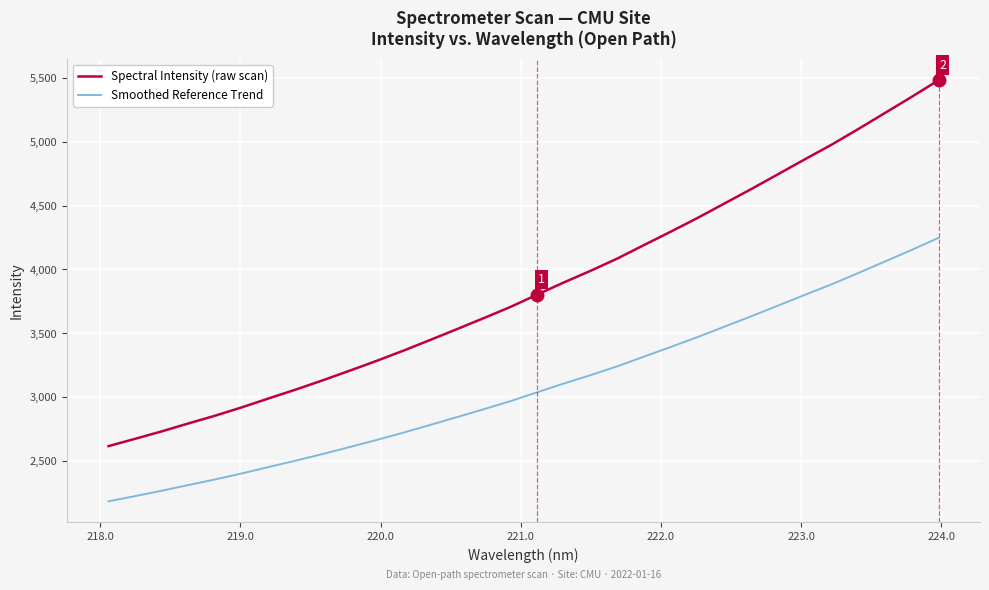

True or false: Smoothed Reference Trend and Spectral Intensity (raw scan) intersect in this chart.

False